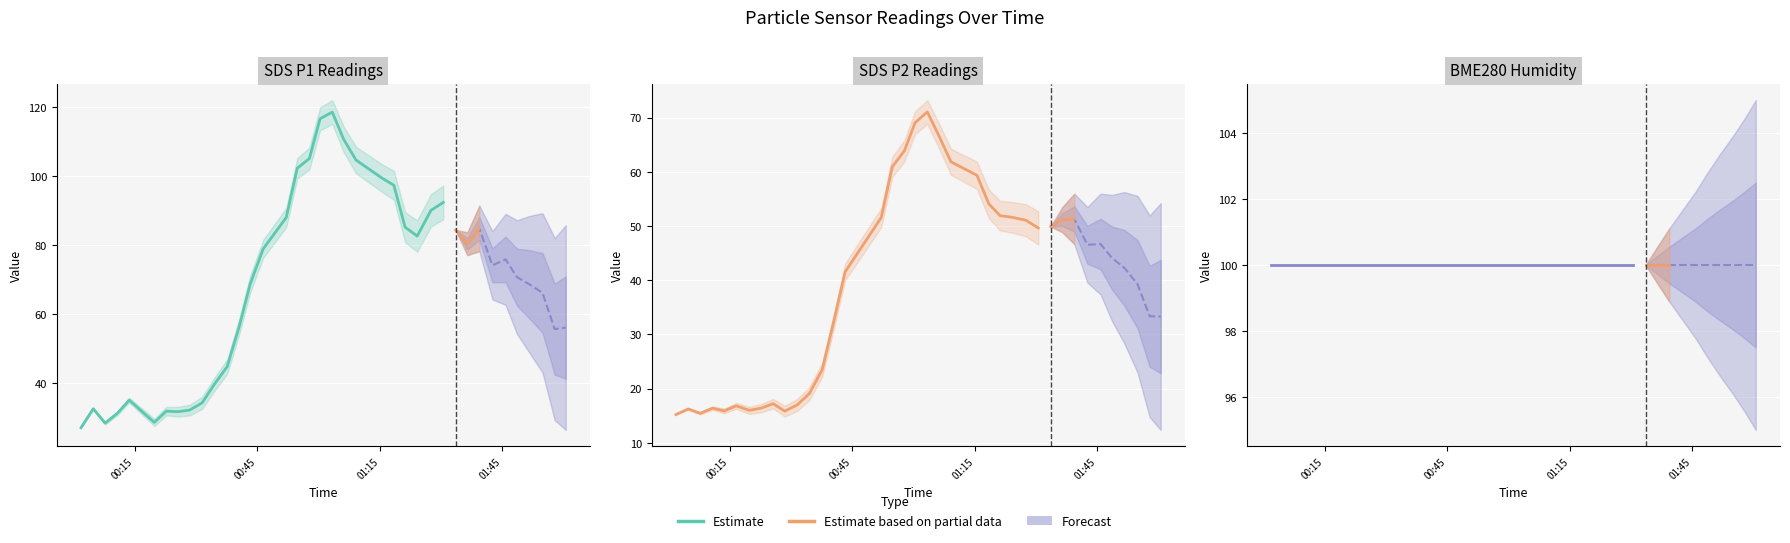

What is the approximate value of BME280_humidity at 17?

100.0